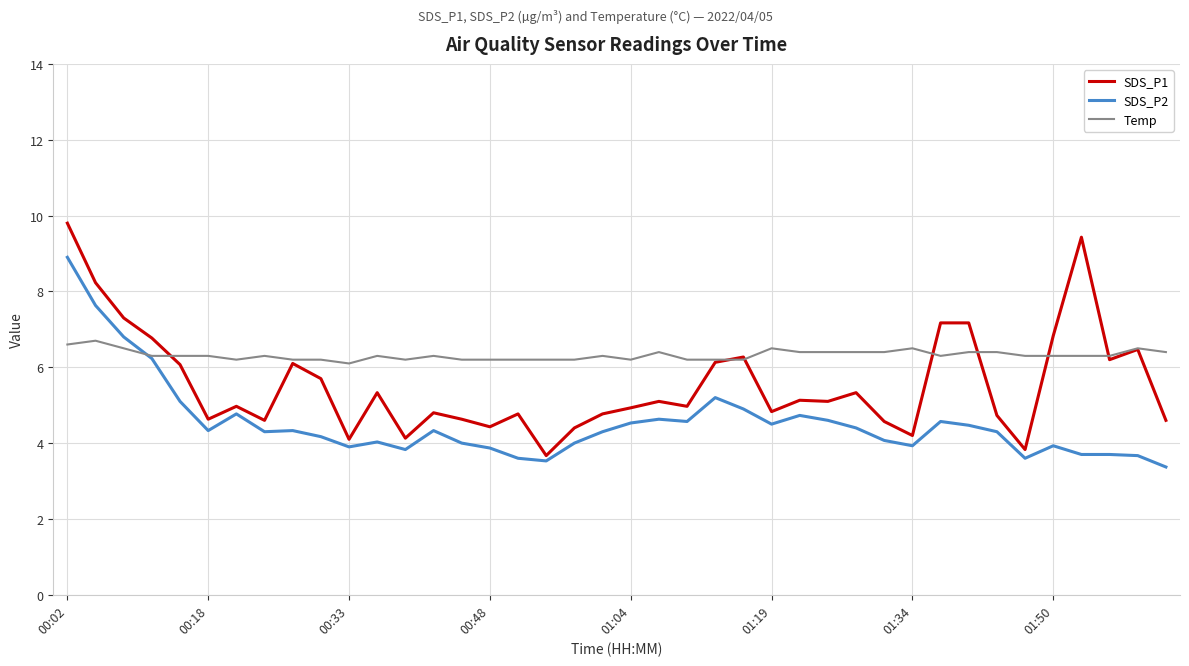

List the series in order of their overall mean, lowest first.

SDS_P2, SDS_P1, Temp